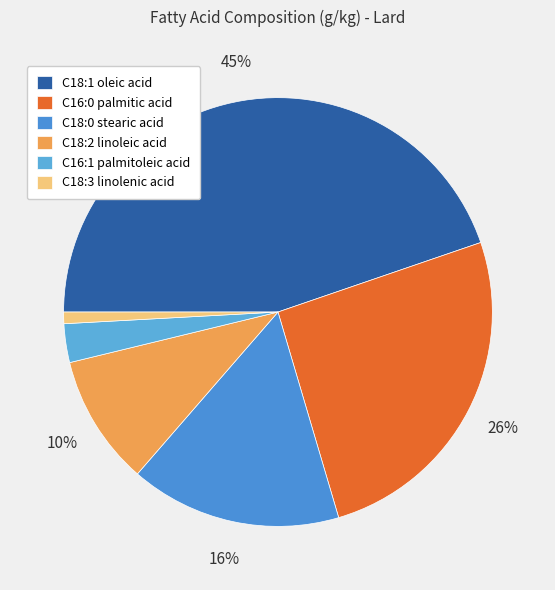

The C18:0 stearic acid slice represents 8% of the pie. True or false?

False